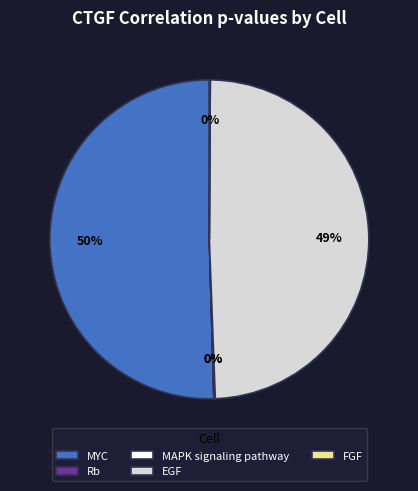

To the nearest percent, what is the average slice percentage?

20%